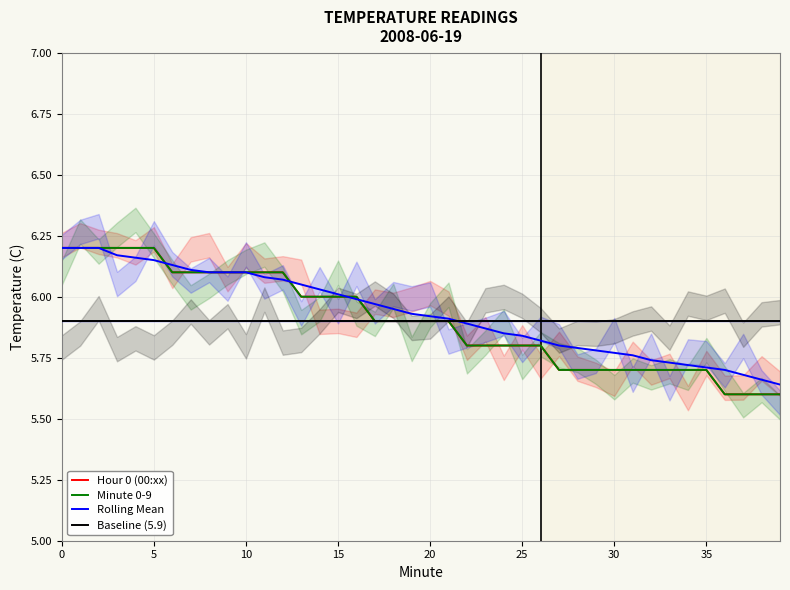

Reading left to right, transcribe all the data shown in this chart.

Hour 0 (00:xx): 6.2	6.2	6.2	6.2	6.2	6.2	6.1	6.1	6.1	6.1	6.1	6.1	6.1	6.0	6.0	6.0	6.0	5.9	5.9	5.9	5.9	5.9	5.8	5.8	5.8	5.8	5.8	5.7	5.7	5.7	5.7	5.7	5.7	5.7	5.7	5.7	5.6	5.6	5.6	5.6
Minute 0-9: 6.2	6.2	6.2	6.2	6.2	6.2	6.1	6.1	6.1	6.1	6.1	6.1	6.1	6.0	6.0	6.0	6.0	5.9	5.9	5.9	5.9	5.9	5.8	5.8	5.8	5.8	5.8	5.7	5.7	5.7	5.7	5.7	5.7	5.7	5.7	5.7	5.6	5.6	5.6	5.6
Rolling Mean: 6.2	6.2	6.2	6.2	6.2	6.2	6.1	6.1	6.1	6.1	6.1	6.1	6.1	6.0	6.0	6.0	6.0	6.0	6.0	5.9	5.9	5.9	5.9	5.9	5.8	5.8	5.8	5.8	5.8	5.8	5.8	5.8	5.7	5.7	5.7	5.7	5.7	5.7	5.7	5.6
Baseline (5.9): 5.9	5.9	5.9	5.9	5.9	5.9	5.9	5.9	5.9	5.9	5.9	5.9	5.9	5.9	5.9	5.9	5.9	5.9	5.9	5.9	5.9	5.9	5.9	5.9	5.9	5.9	5.9	5.9	5.9	5.9	5.9	5.9	5.9	5.9	5.9	5.9	5.9	5.9	5.9	5.9